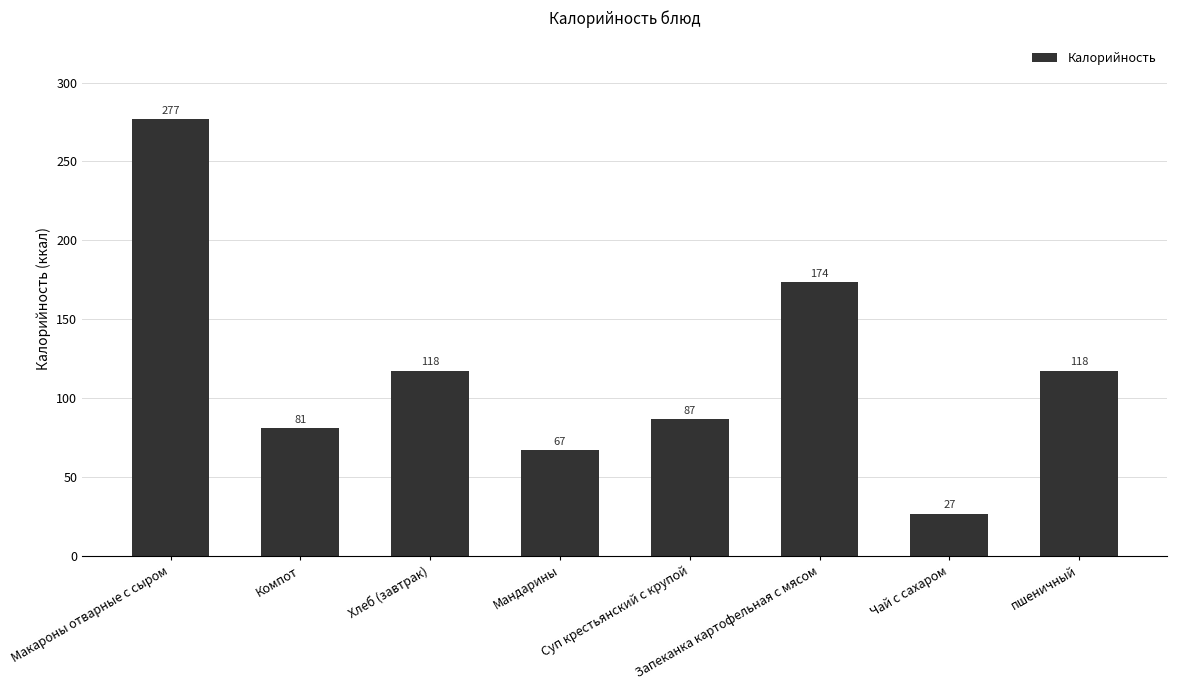

What position from the left is Компот?

2